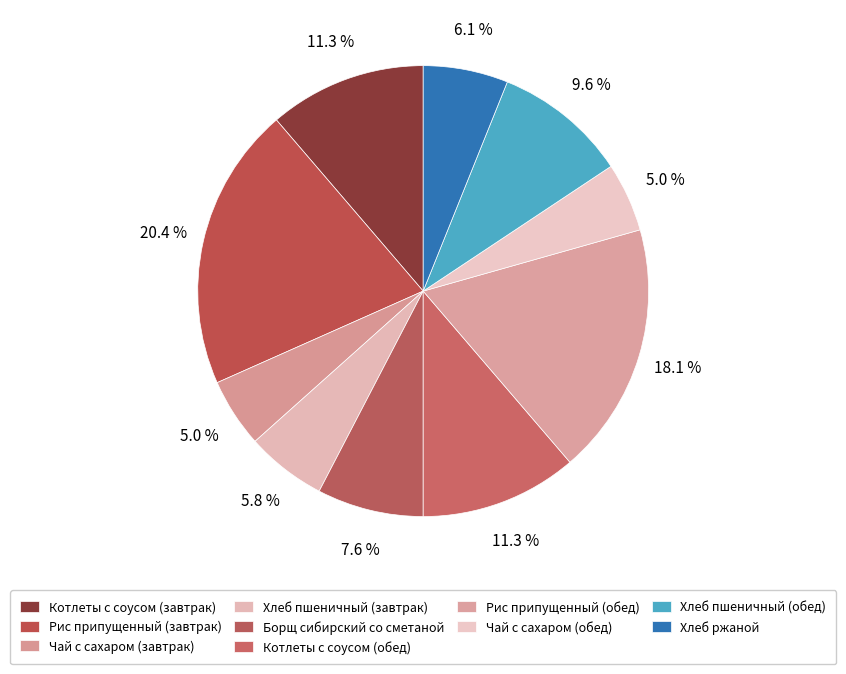

Does any single category account for the majority?

No